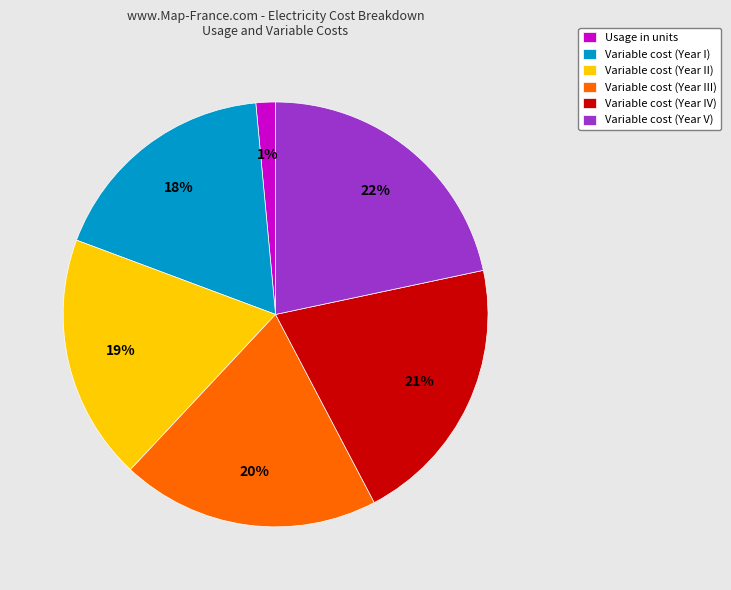

Combined, do Variable cost (Year II) and Usage in units account for over 50%?

No